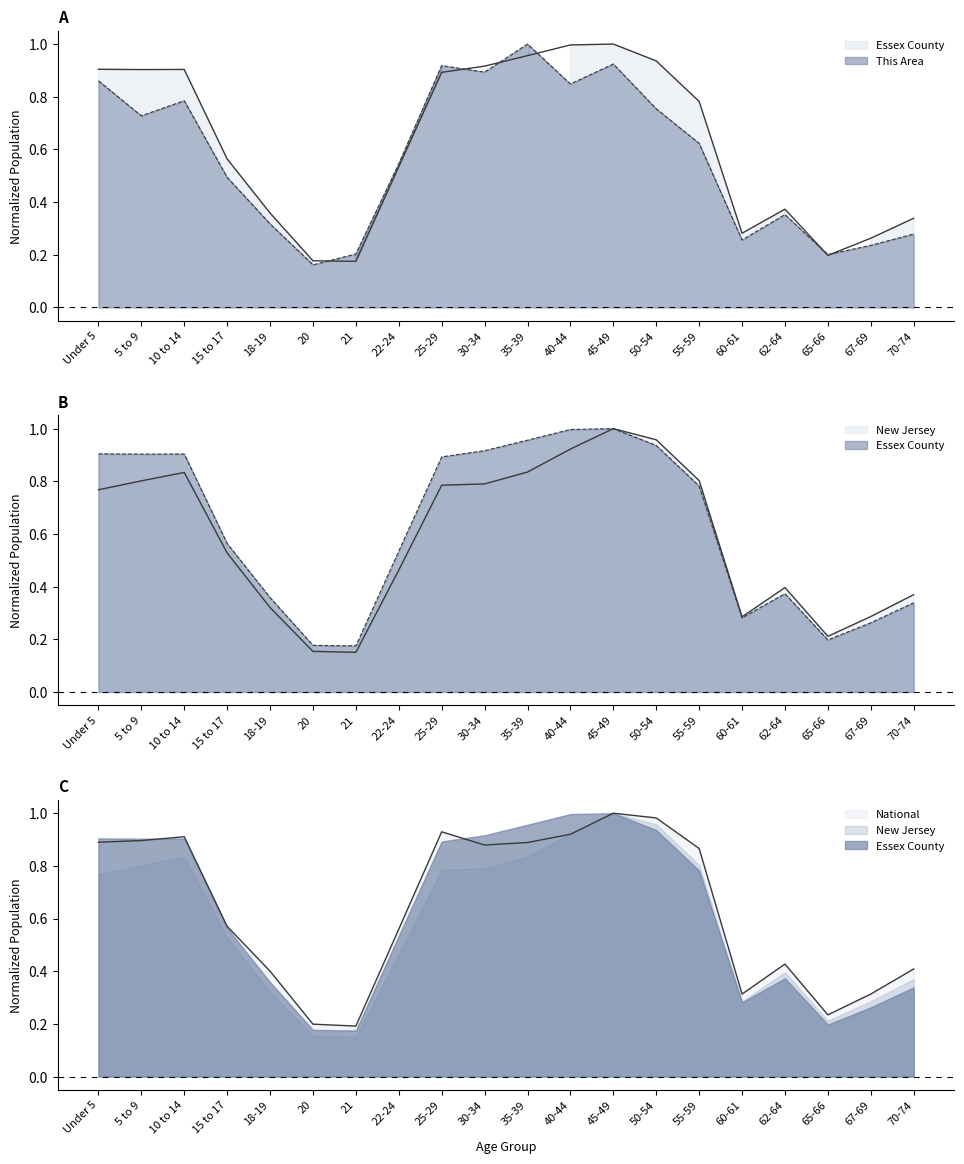

What is the value of the This Area point at the 8th from the left?

0.5